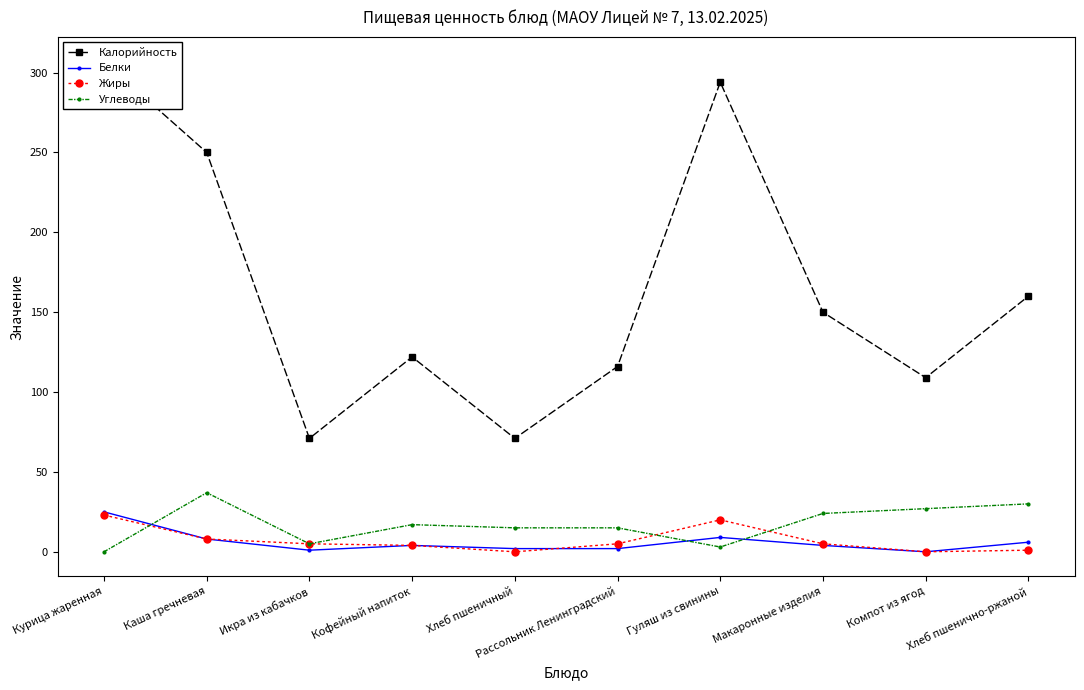

At which category does Углеводы reach its first local peak?

Каша гречневая